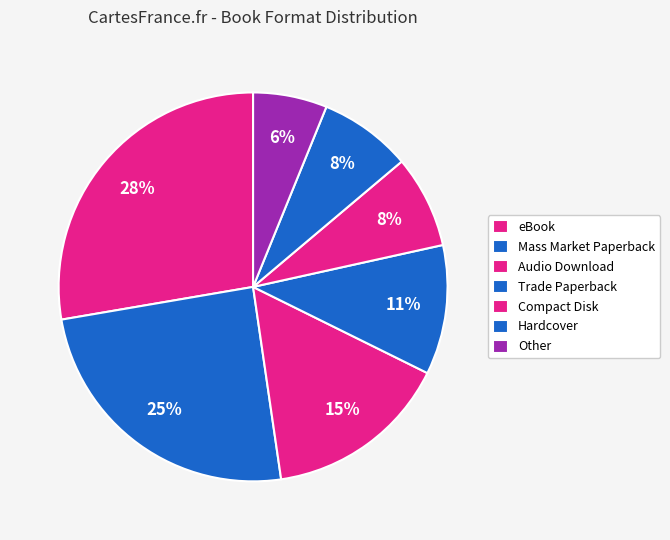

How many slices are in this pie chart?

7